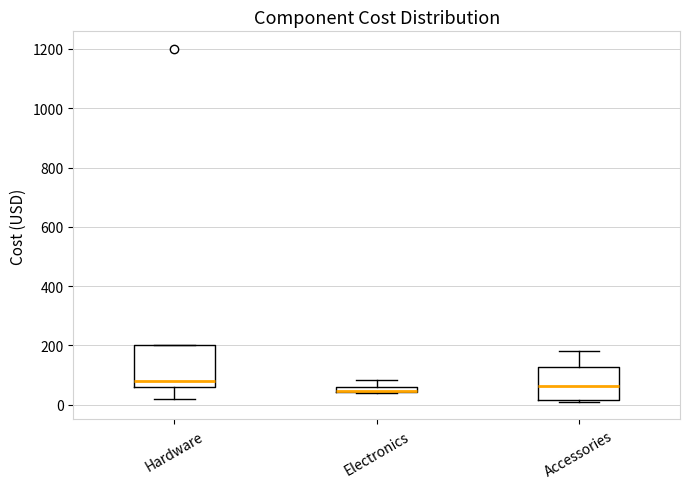

Where is the upper edge of the box for Electronics on the y-axis? The values are not printed on the chart, so give them approximately, as read against the axis.

60